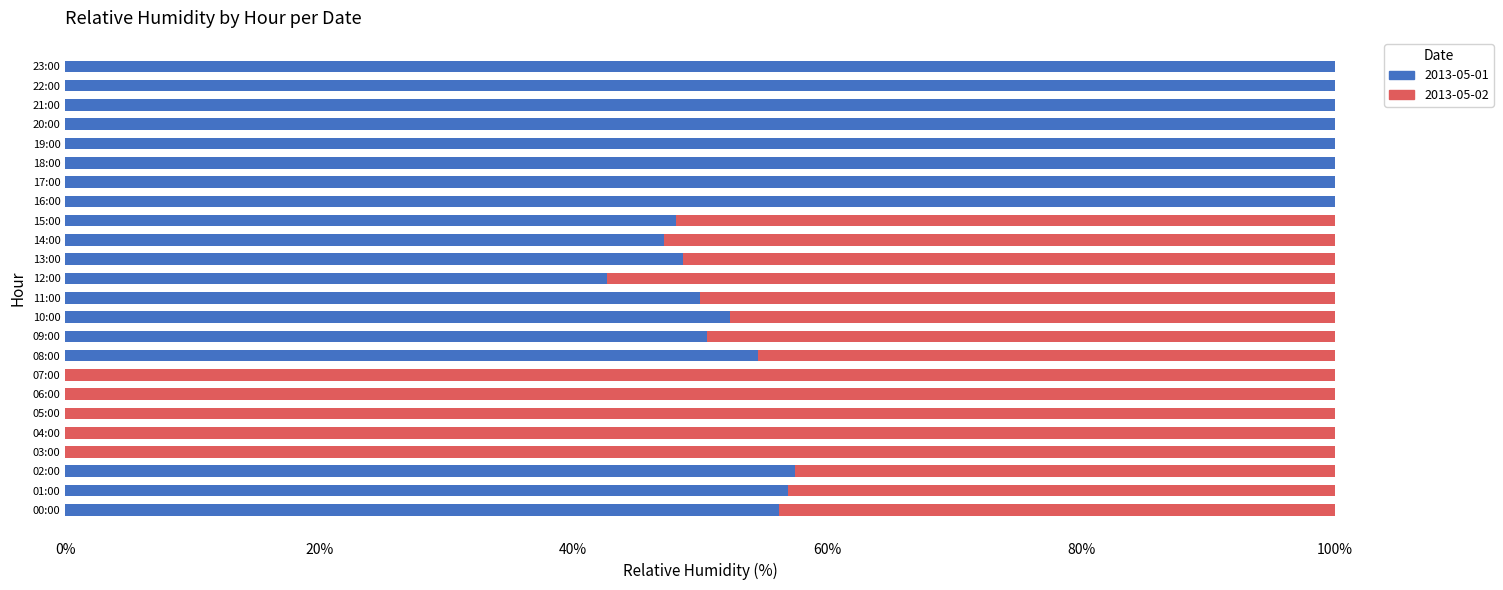

What is the sum of all 2013-05-01 values?

1364.6